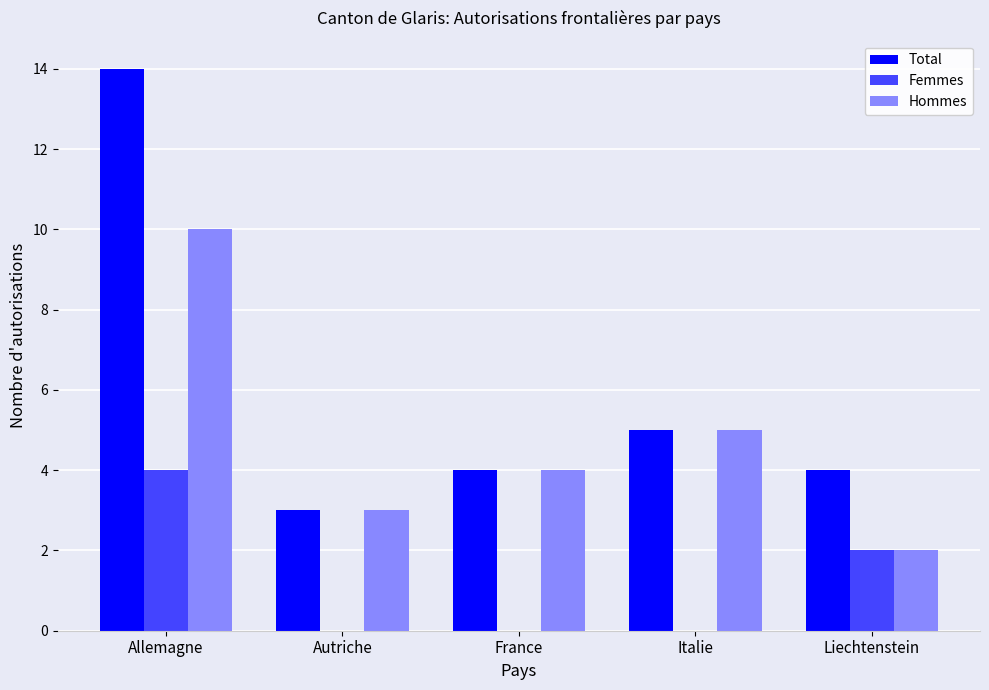

Reading left to right, extract all data points from this chart.

Total: 14	3	4	5	4
Femmes: 4	0	0	0	2
Hommes: 10	3	4	5	2